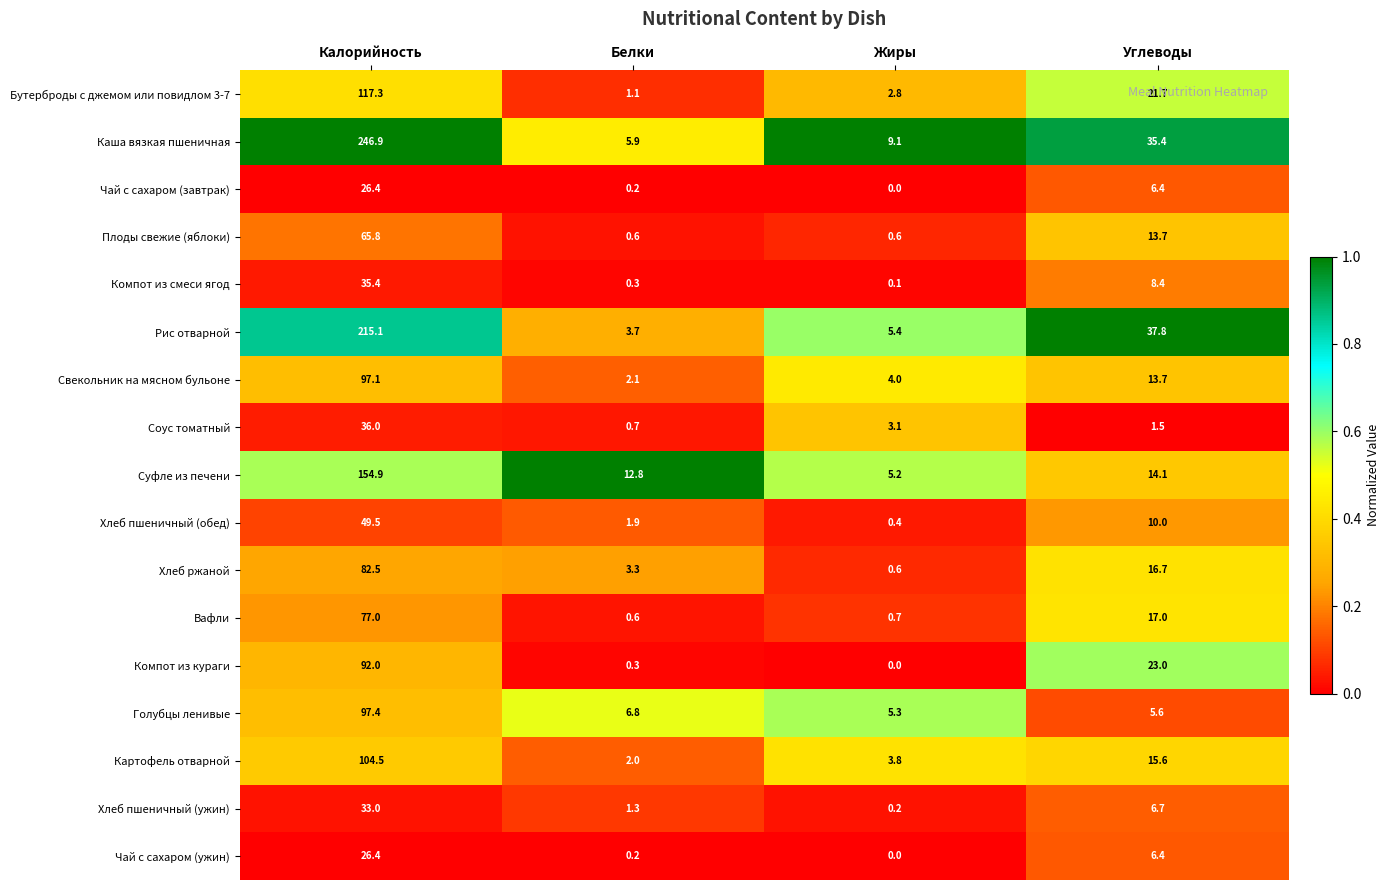

List the labels in order of Бутерброды с джемом или повидлом 3-7 value, smallest first.

Белки, Жиры, Углеводы, Калорийность